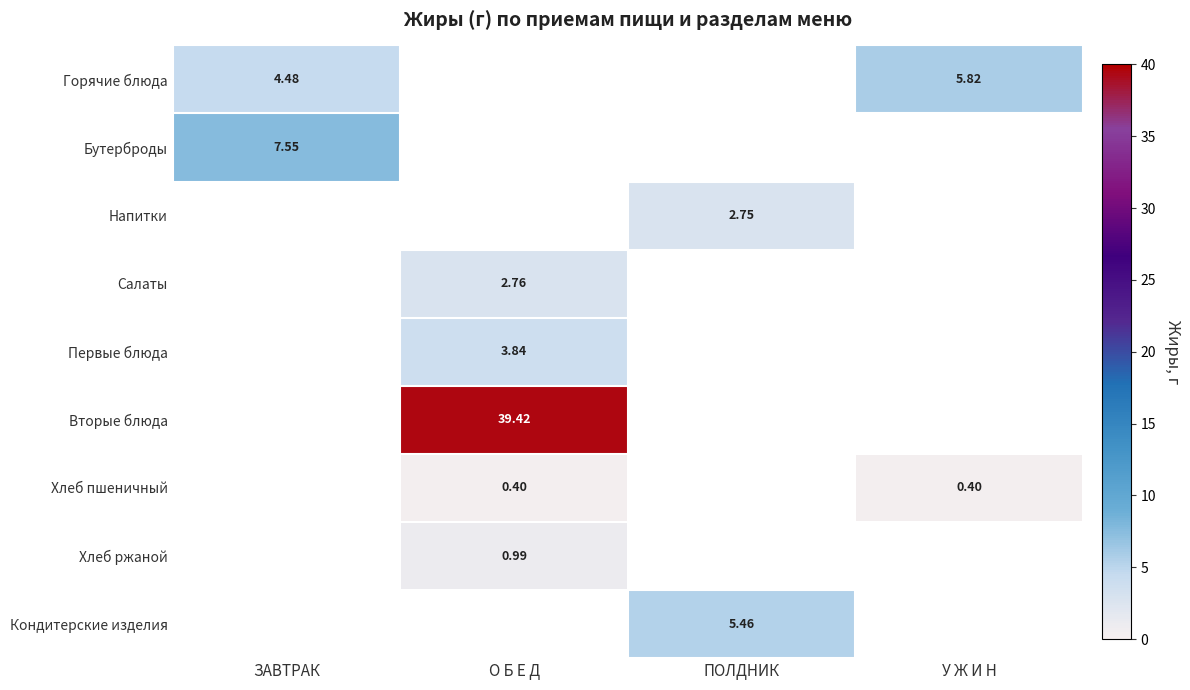

What is the total value across all series at У Ж И Н?

6.2